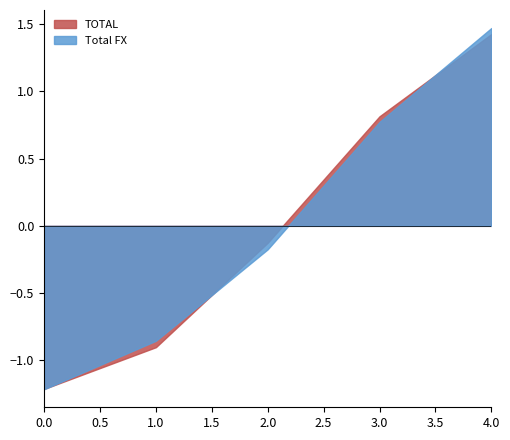

Where is Total FX nearest to the value 0?

2.0